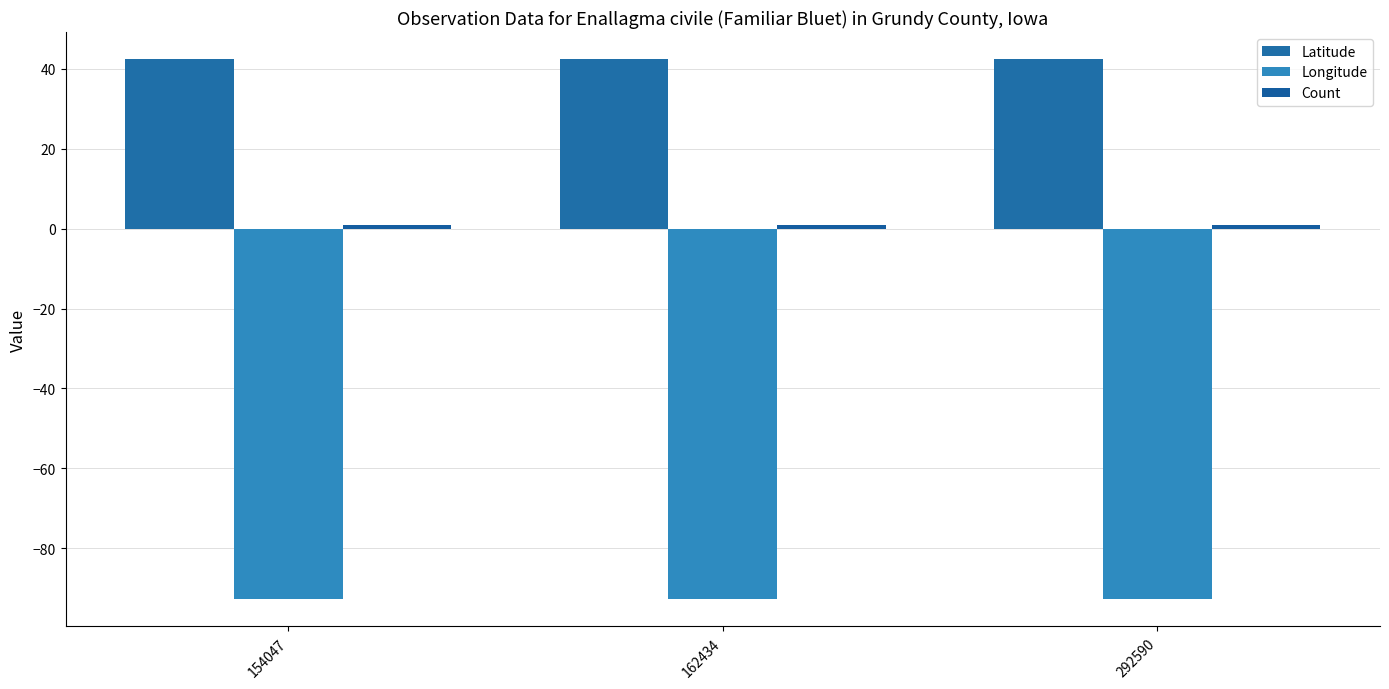

At which category is the sum across all series the highest?

292590